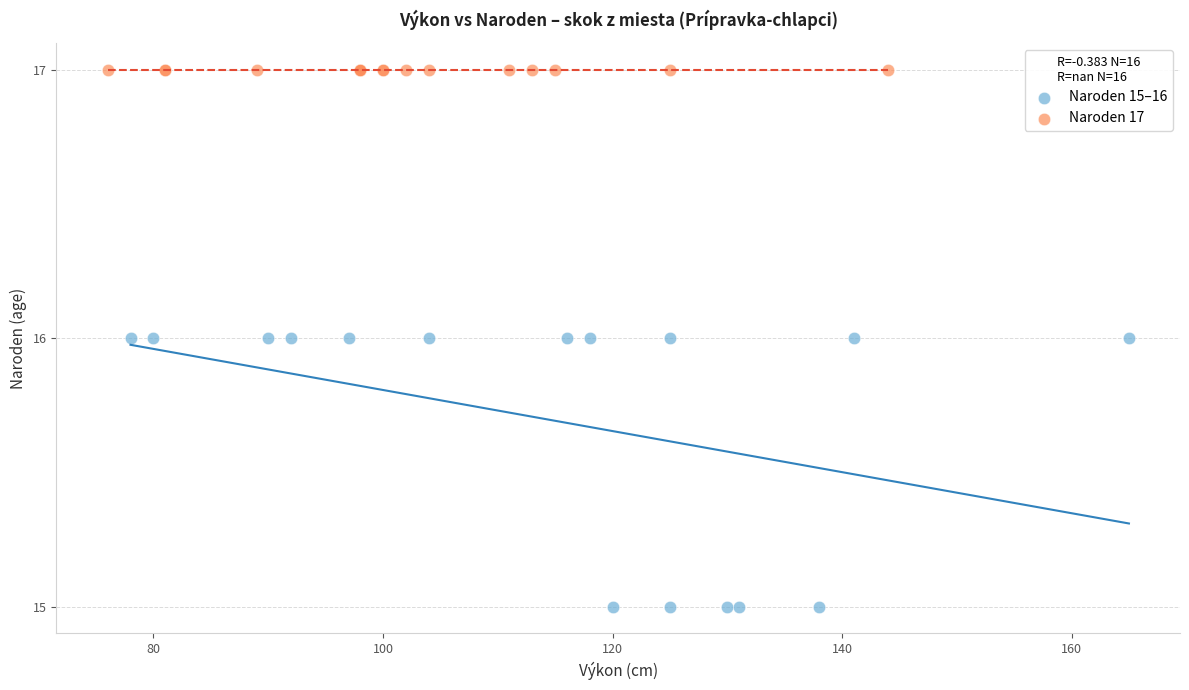

Which series contains the lowest Y value?

Naroden 15–16